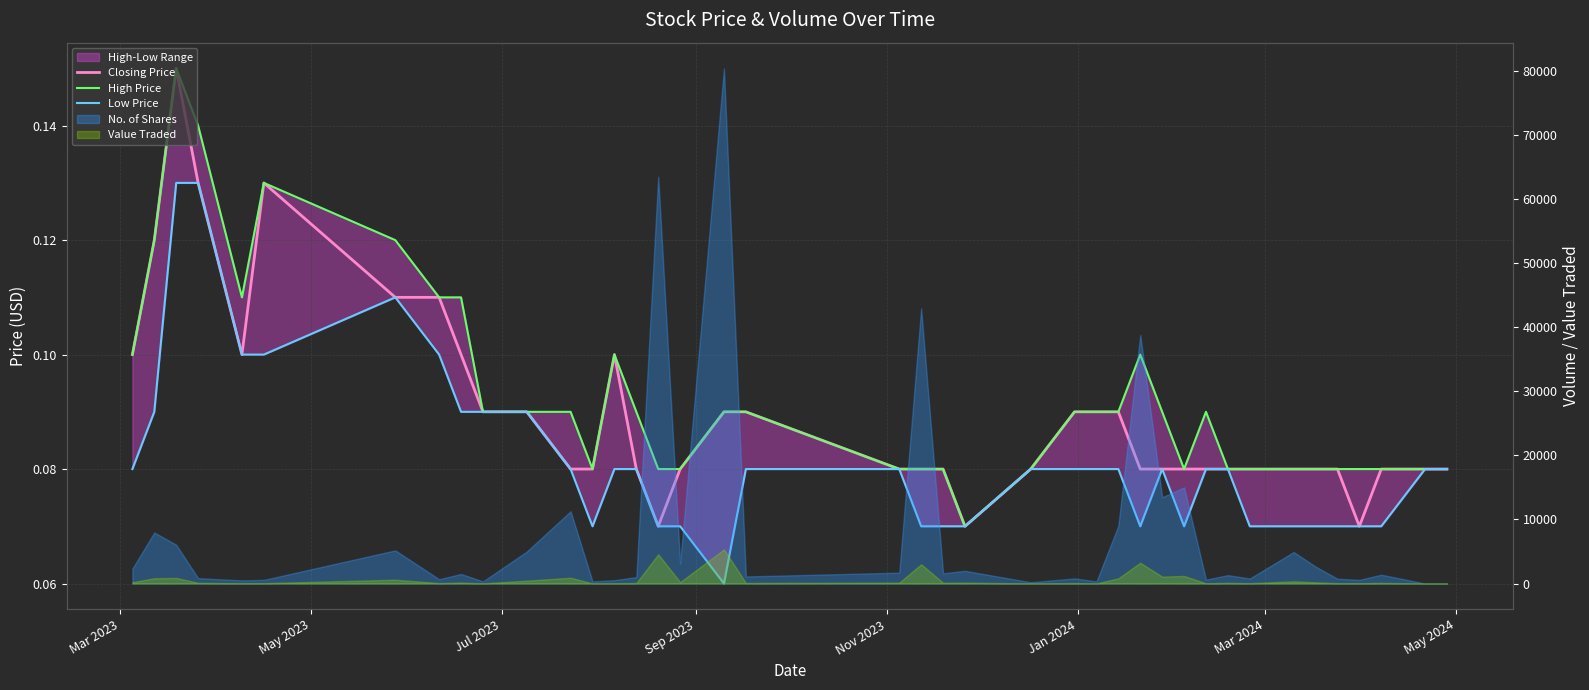

True or false: High Price and Closing Price intersect in this chart.

False